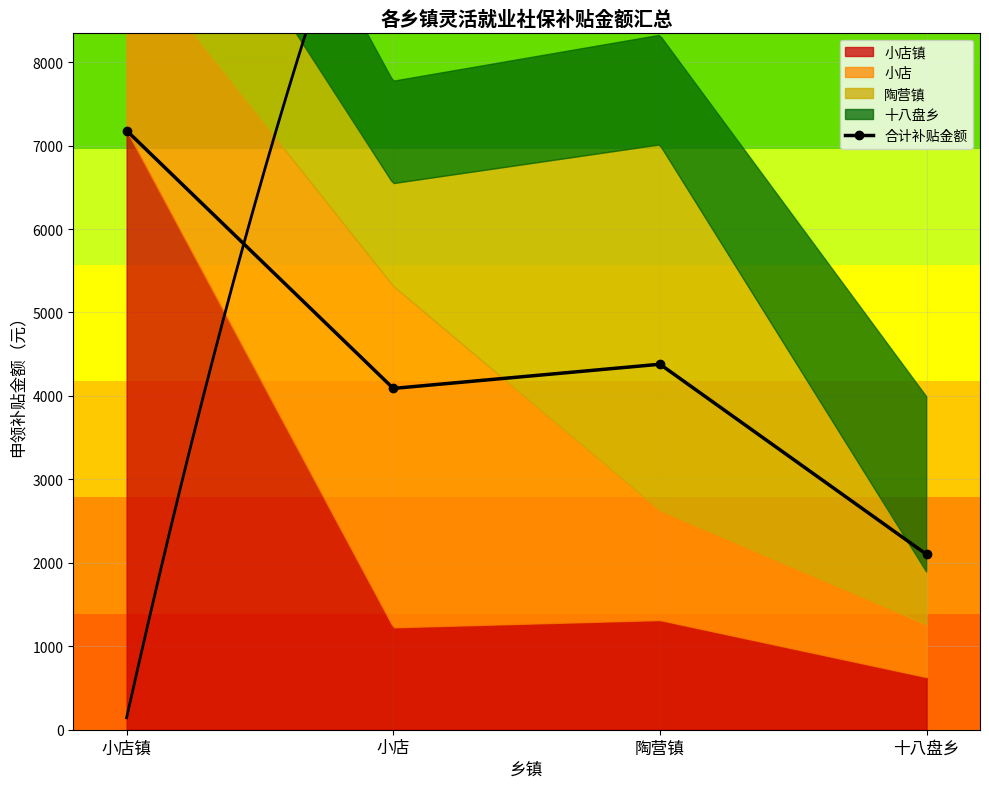

Which category has the highest value across all series?

小店镇